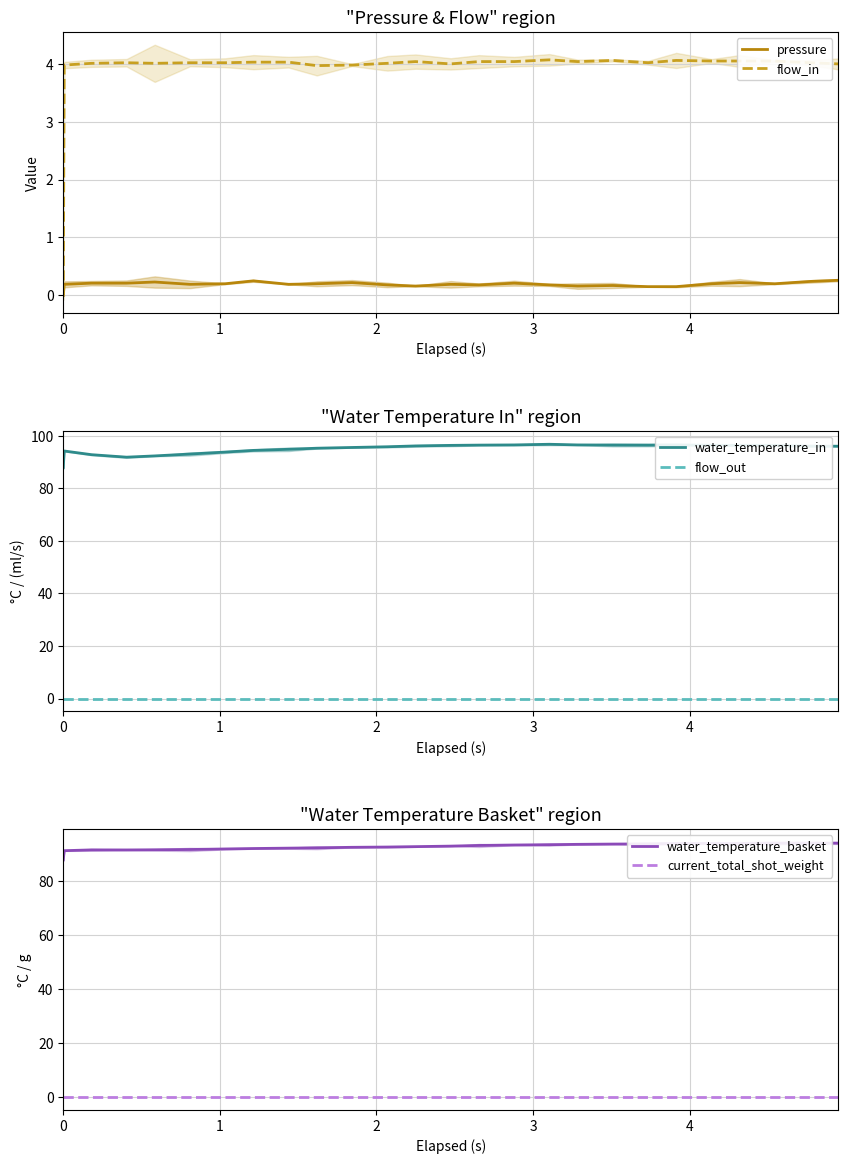

Reading left to right, extract all data points from this chart.

pressure: 0.0	0.2	0.2	0.2	0.2	0.2	0.2	0.2	0.2	0.2	0.2	0.2	0.2	0.2	0.2	0.2	0.2	0.2	0.2	0.1	0.1	0.2	0.2	0.2	0.2	0.3
flow_in: 0.0	4.0	4.0	4.0	4.0	4.0	4.0	4.0	4.0	4.0	4.0	4.0	4.0	4.0	4.0	4.0	4.1	4.0	4.1	4.0	4.1	4.0	4.0	4.0	4.0	4.0
water_temperature_in: 88.0	94.2	92.8	91.9	92.4	93.1	93.8	94.5	94.9	95.3	95.6	95.8	96.2	96.4	96.5	96.5	96.8	96.5	96.5	96.5	96.5	96.4	96.4	96.4	96.1	96.0
flow_out: 0.0	0.0	0.0	0.0	0.0	0.0	0.0	0.0	0.0	0.0	0.0	0.0	0.0	0.0	0.0	0.0	0.0	0.0	0.0	0.0	0.0	0.0	0.0	0.0	0.0	0.0
water_temperature_basket: 88.0	91.4	91.7	91.7	91.7	91.8	92.0	92.2	92.3	92.4	92.6	92.7	92.9	93.1	93.3	93.5	93.6	93.7	93.8	93.9	94.1	94.1	94.1	94.2	94.2	94.2
current_total_shot_weight: 0.0	0.0	0.0	0.0	0.0	0.0	0.0	0.0	0.0	0.0	0.0	0.0	0.0	0.0	0.0	0.0	0.0	0.0	0.0	0.0	0.0	0.0	0.0	0.0	0.0	0.0